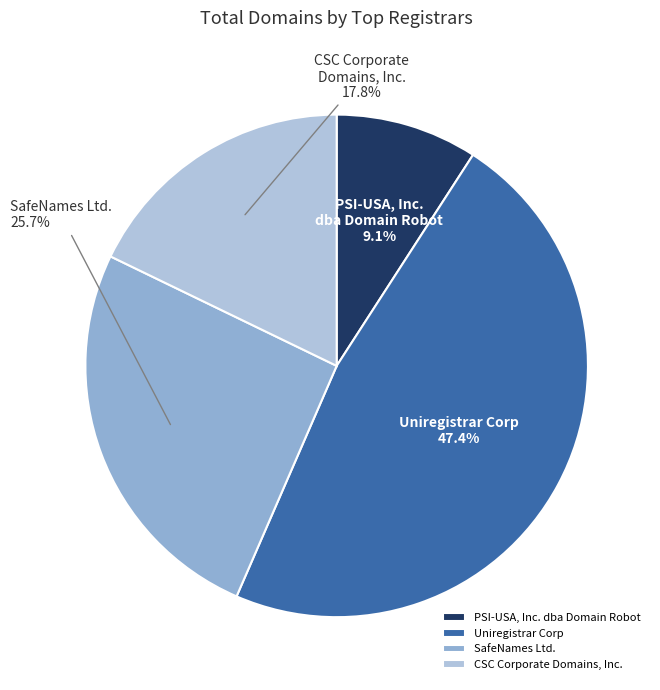

Does Uniregistrar Corp account for over 50% of the chart?

No